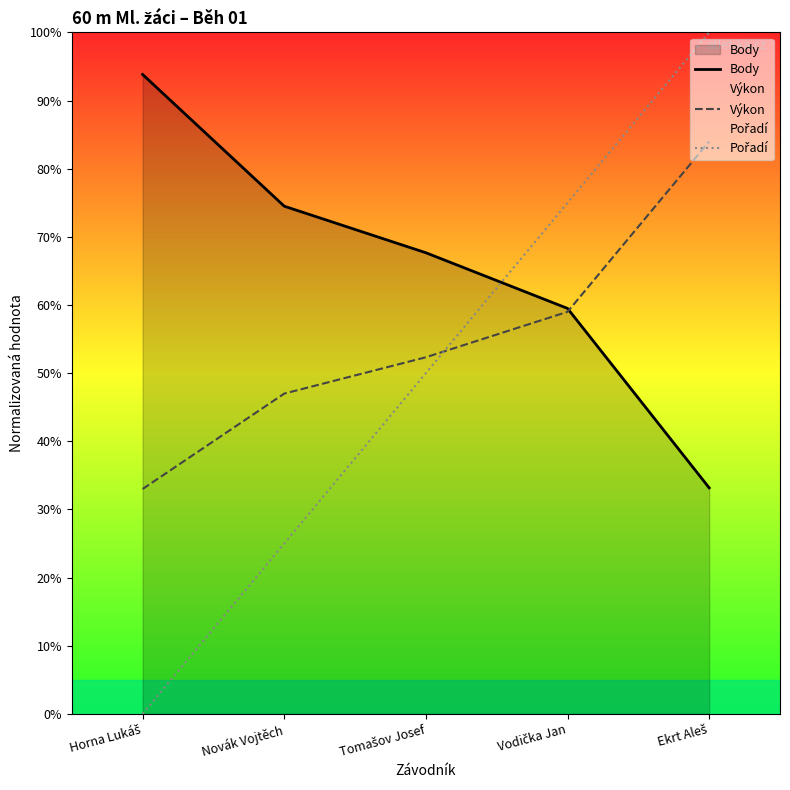

After their last crossing, which series has the higher values: Pořadí or Body?

Pořadí